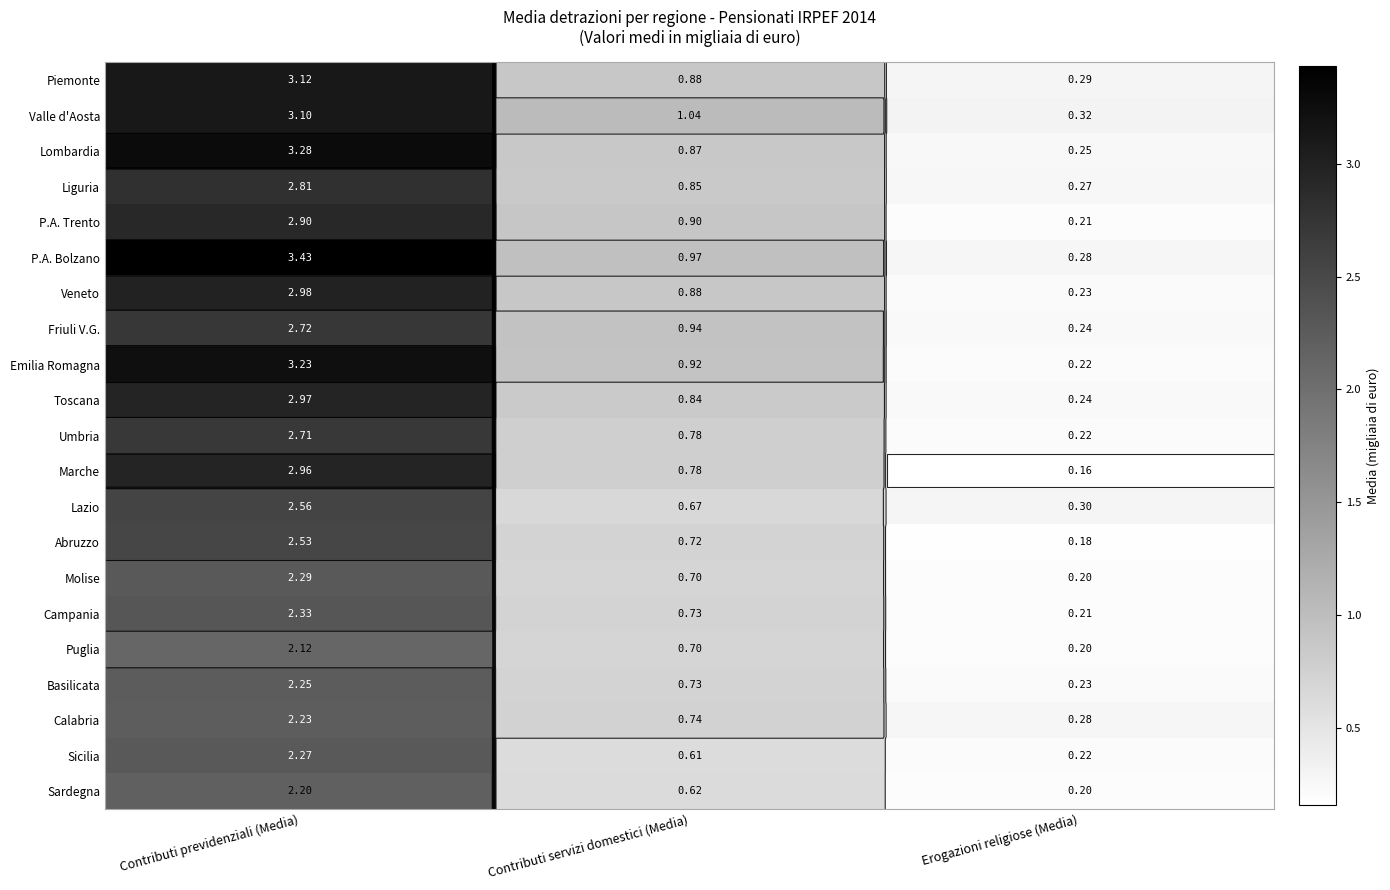

Between Contributi servizi domestici (Media) and Contributi previdenziali (Media), which is larger?

Contributi previdenziali (Media)